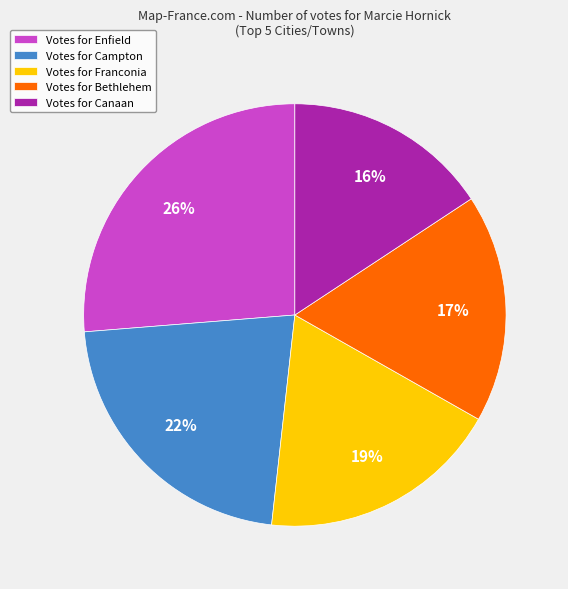

Which has a higher value, Votes for Campton or Votes for Canaan?

Votes for Campton